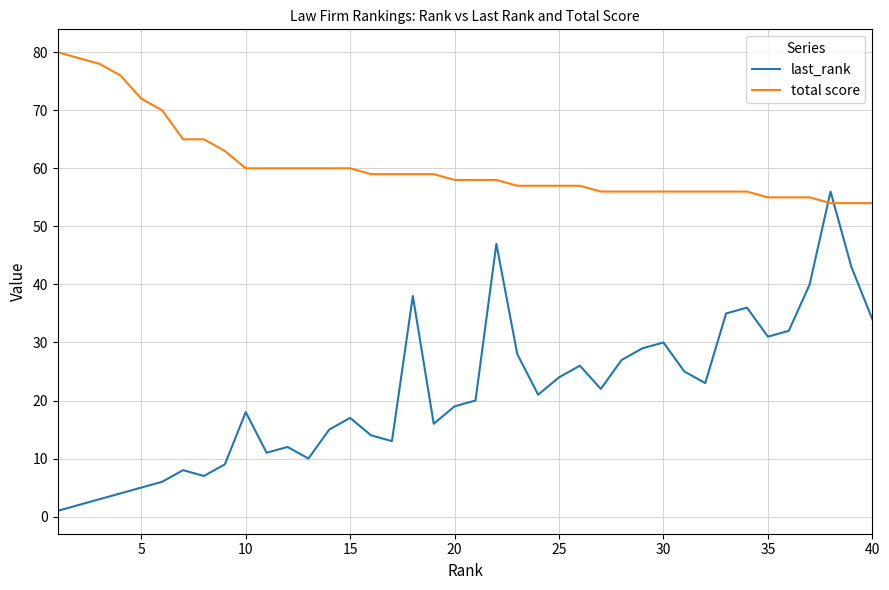

Which series has the largest total across all categories?

total score